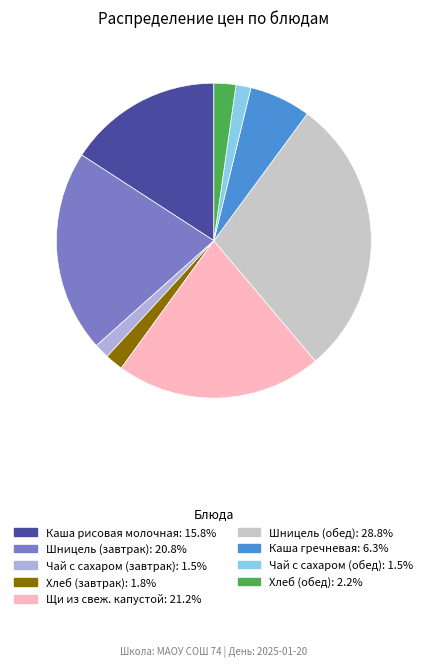

Approximately how many times larger is the value at Шницель (завтрак): 20.8% compared to Щи из свеж. капустой: 21.2%?

1.0